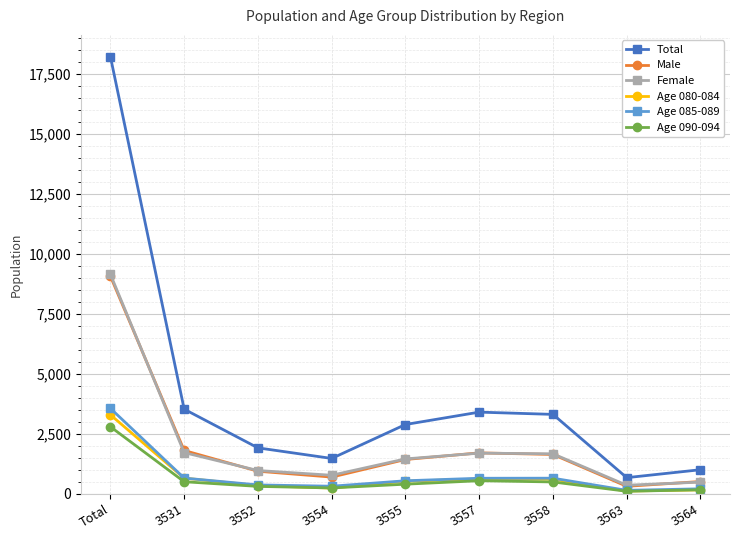

What is the difference between the maximum and minimum values in the Age 080-084 series?

3180